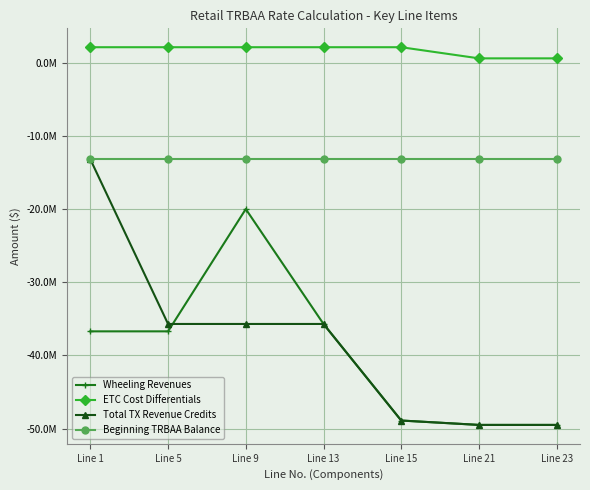

True or false: ETC Cost Differentials and Total TX Revenue Credits cross at least once.

False